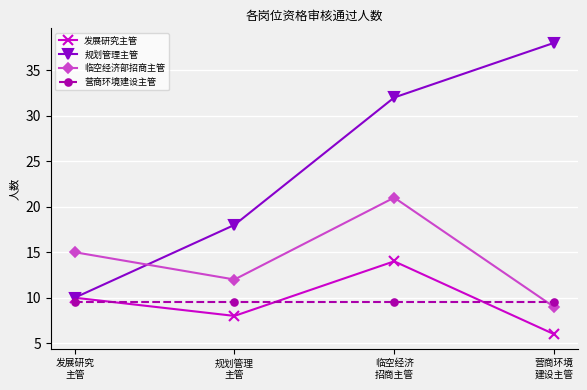

What is the label of the 1st point from the right?

营商环境
建设主管